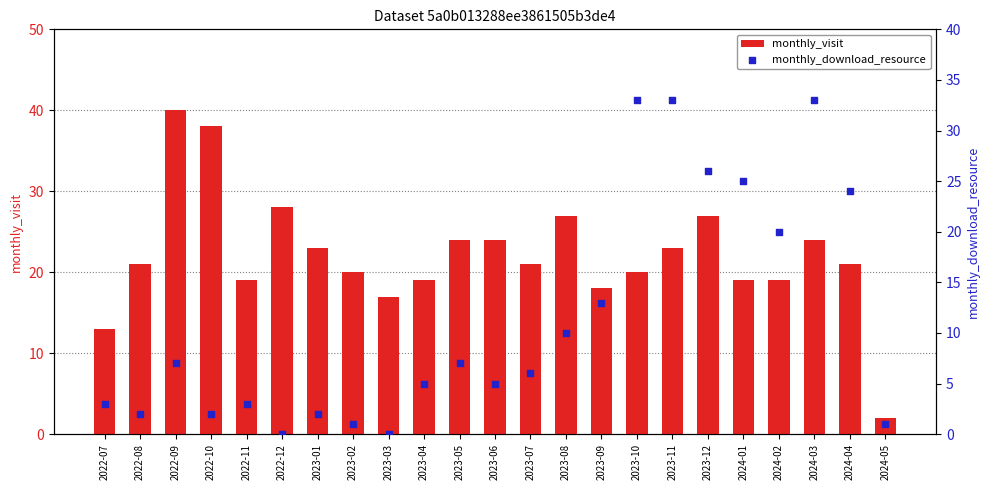

Which series has the largest total across all categories?

monthly_visit